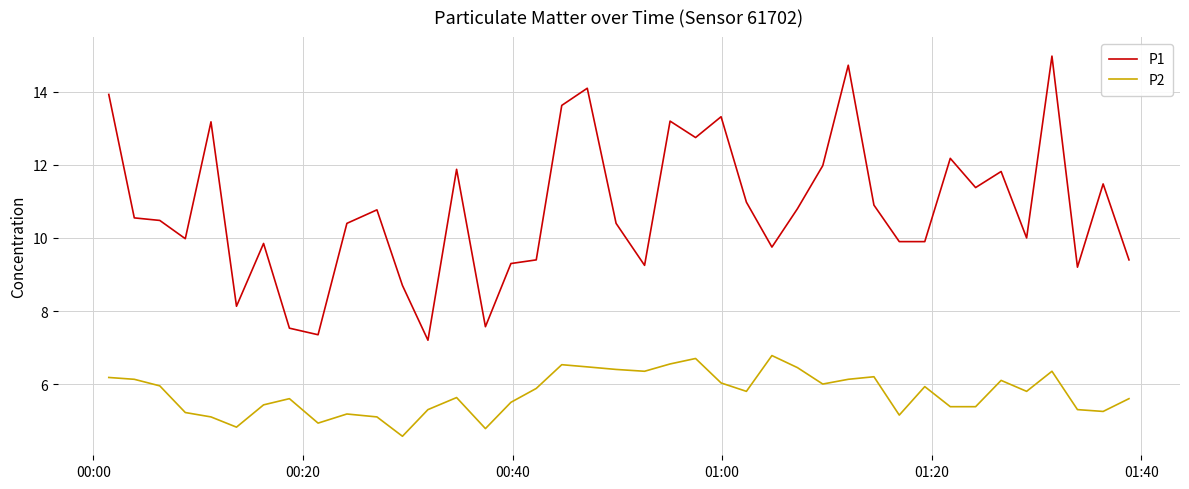

True or false: P1 and P2 cross at least once.

False